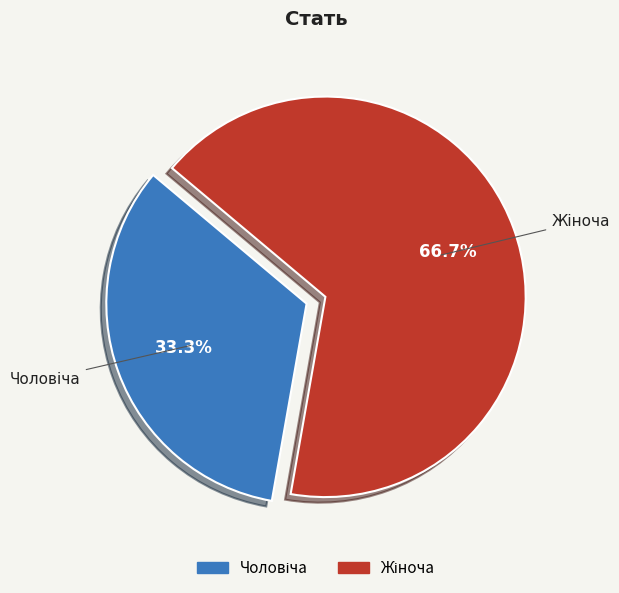

Does any single category account for the majority?

Yes